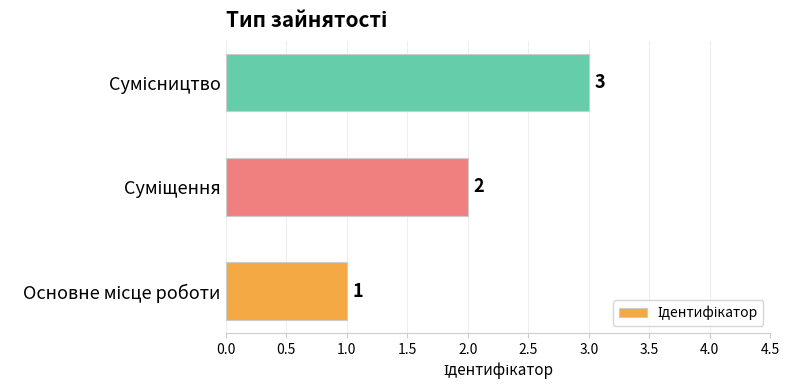

What is the sum of all values?

6